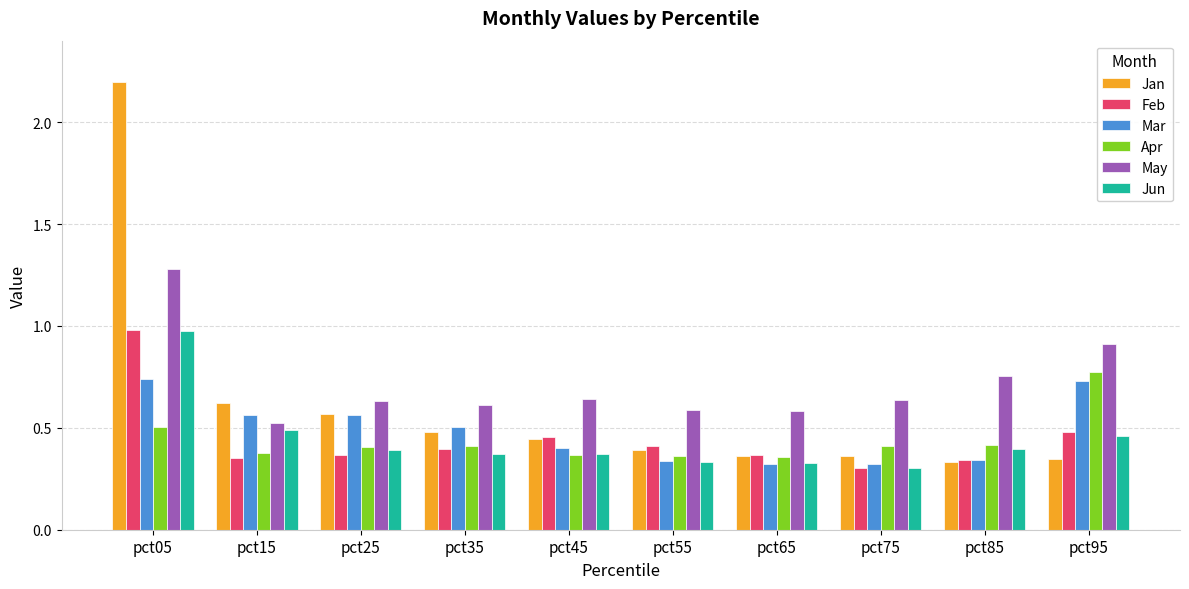

What is the sum of the May values at pct55 and pct95?

1.5